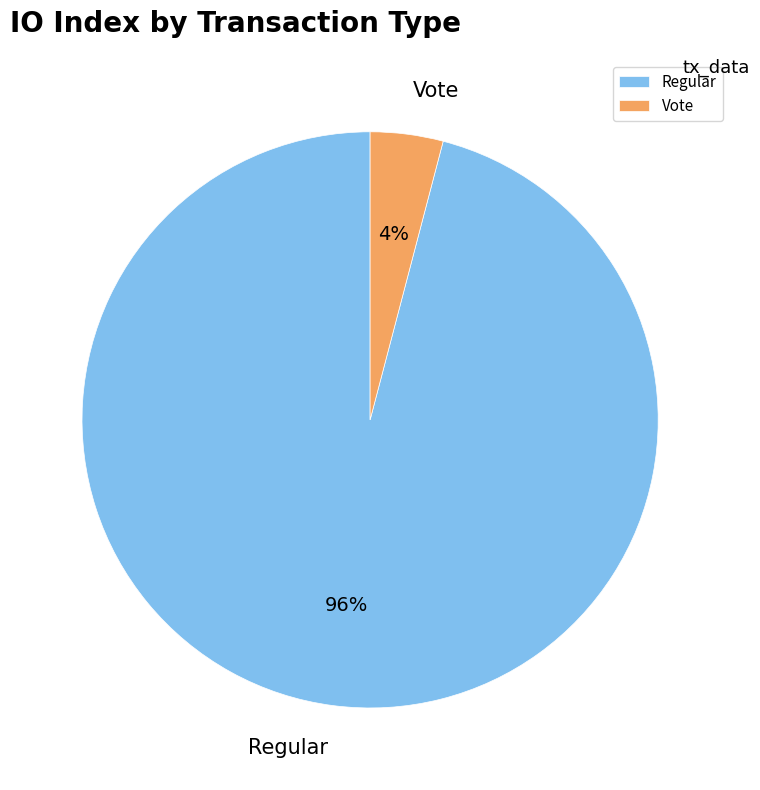

How many slices are in this pie chart?

2